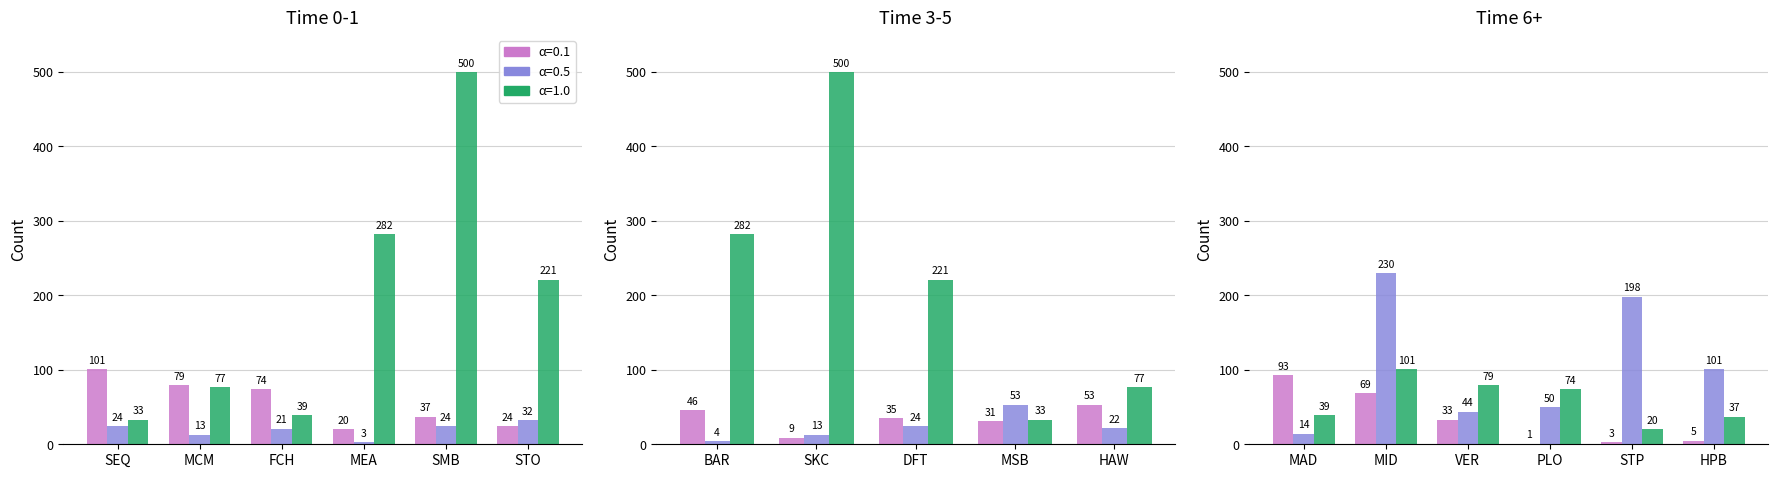

Which has a higher value, BAR or SEQ?

SEQ